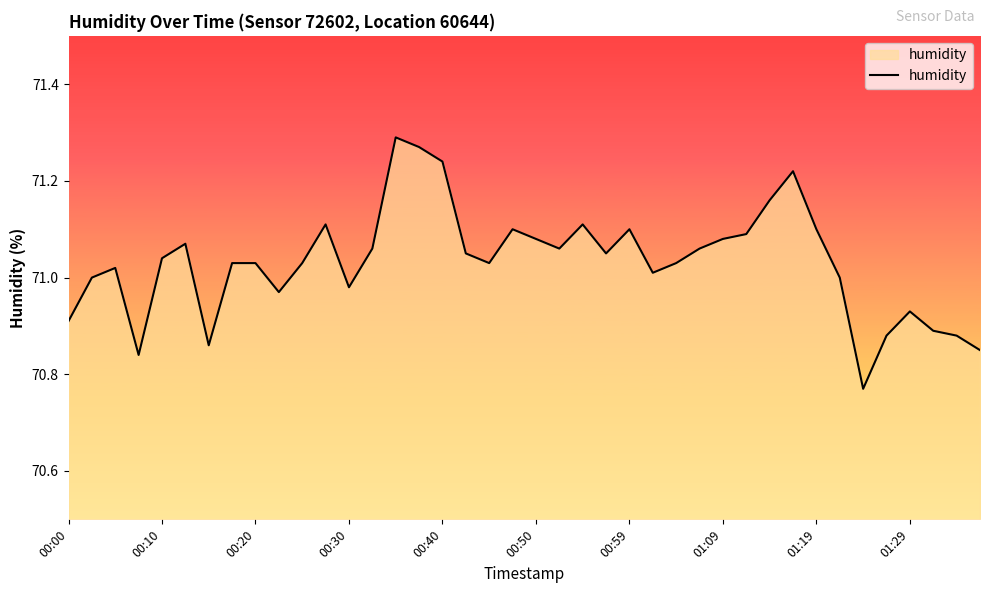

What is the difference between the maximum and minimum values?

0.5